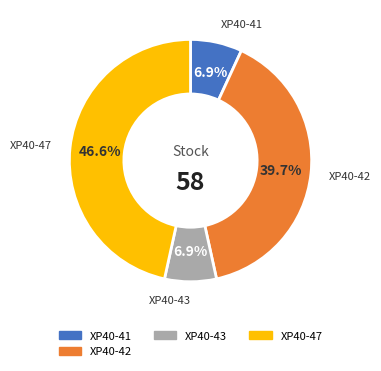

Is there any slice that represents more than half of the pie?

No